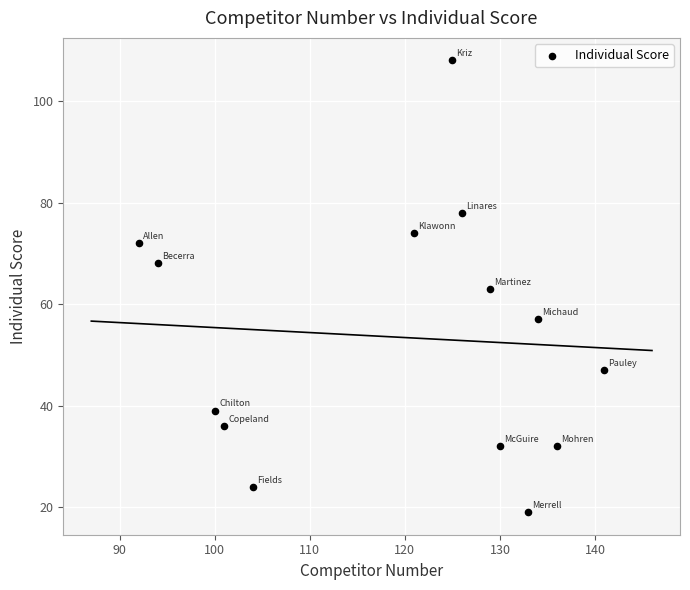

What is the range of Y values (max minus min)?

89